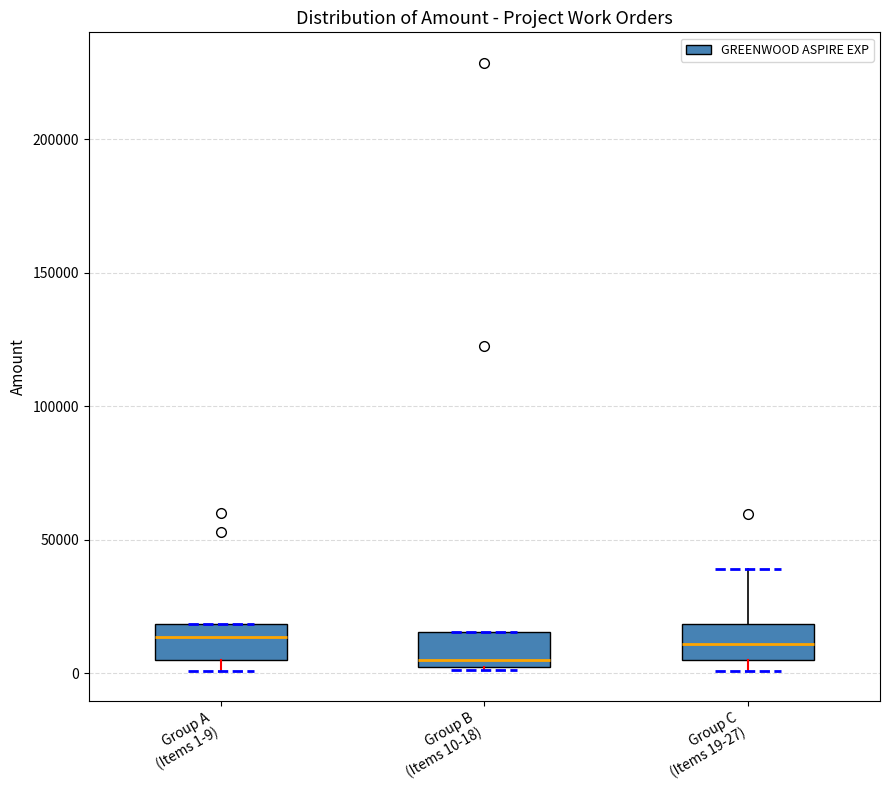

Where does the median line of the box for Group A (Items 1-9) sit on the y-axis? The values are not printed on the chart, so give them approximately, as read against the axis.

15000